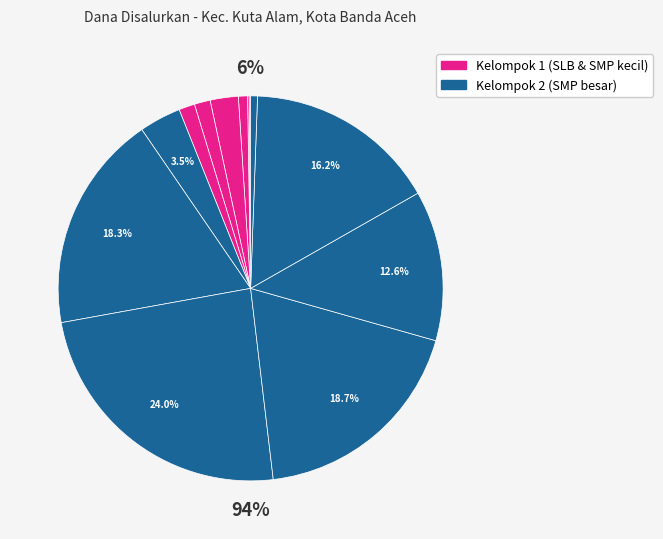

What is the smallest slice in the pie chart?

SLB TNCC